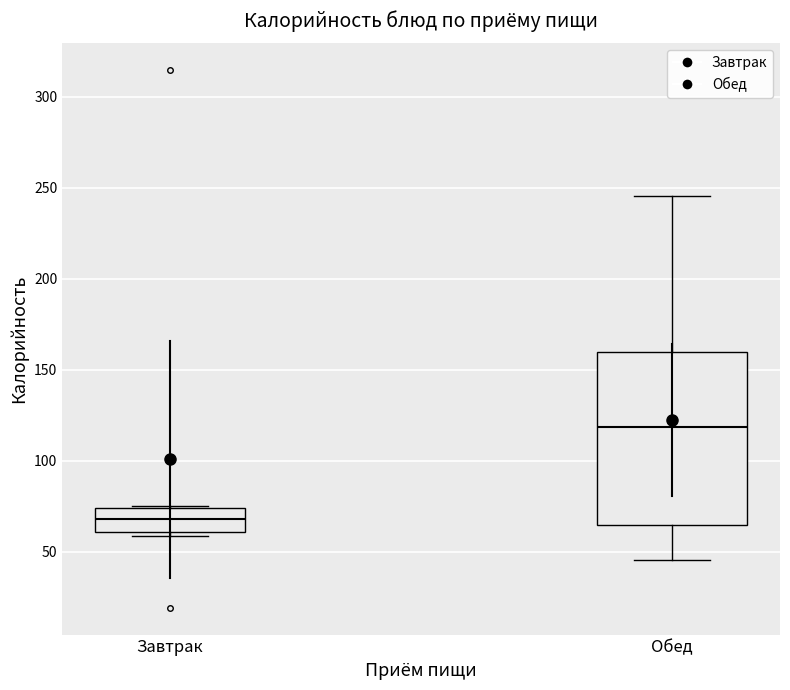

Which box's median line is the highest?

Обед